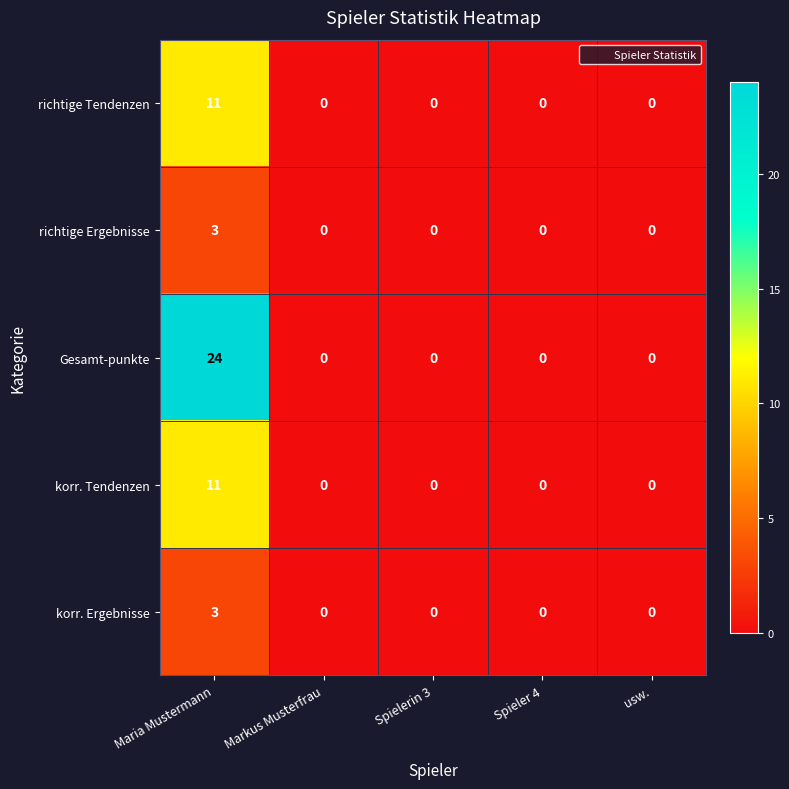

What is the difference between the richtige Tendenzen values at Spieler 4 and Maria Mustermann?

11